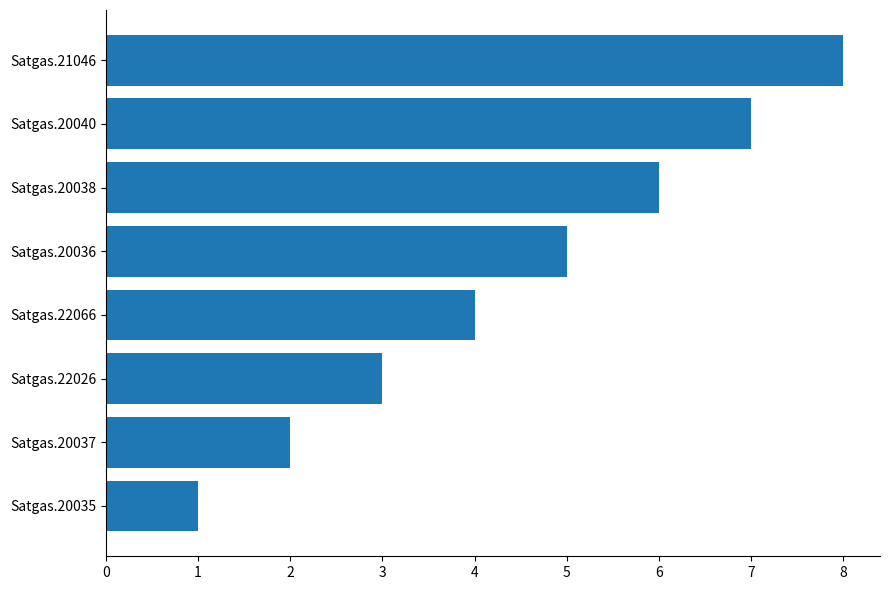

Does the chart contain stacked bars?

No